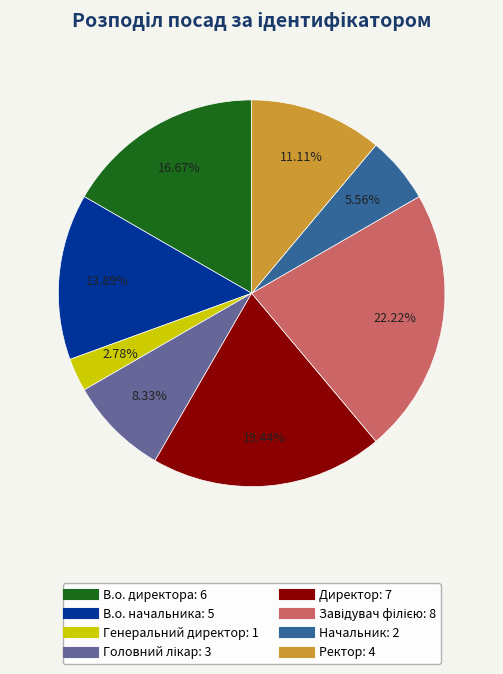

What is the smallest slice in the pie chart?

Генеральний директор